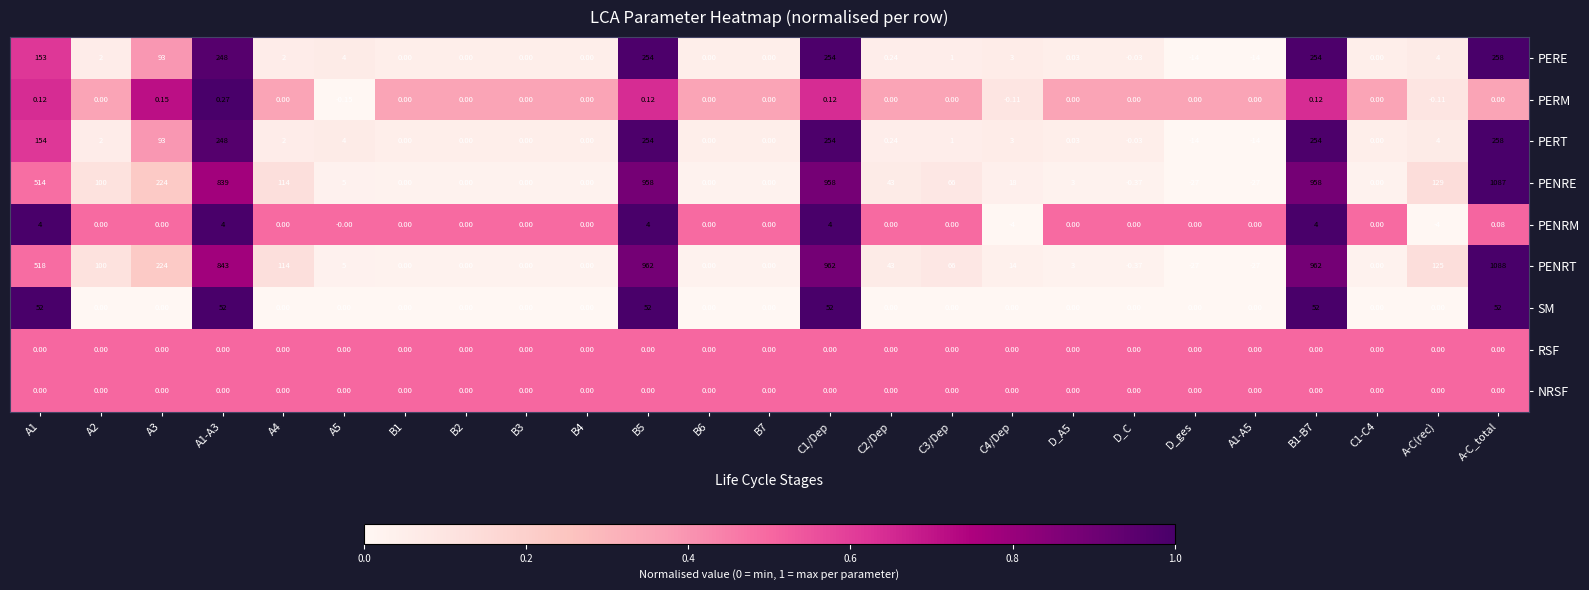

Which series has the largest total across all categories?

PENRT